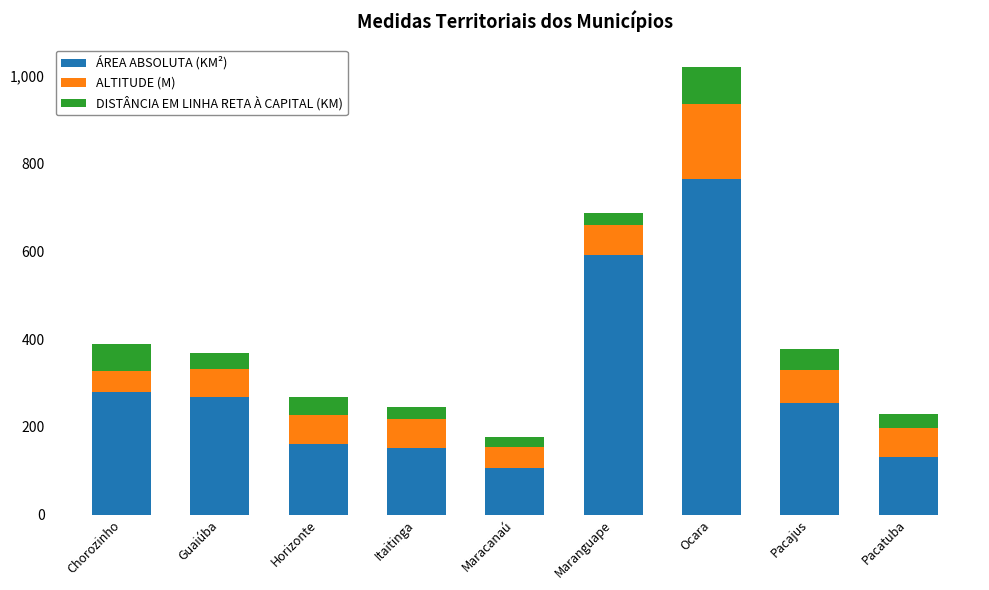

What is the difference between the second highest and second lowest values in the ÁREA ABSOLUTA (KM²) series?

458.9